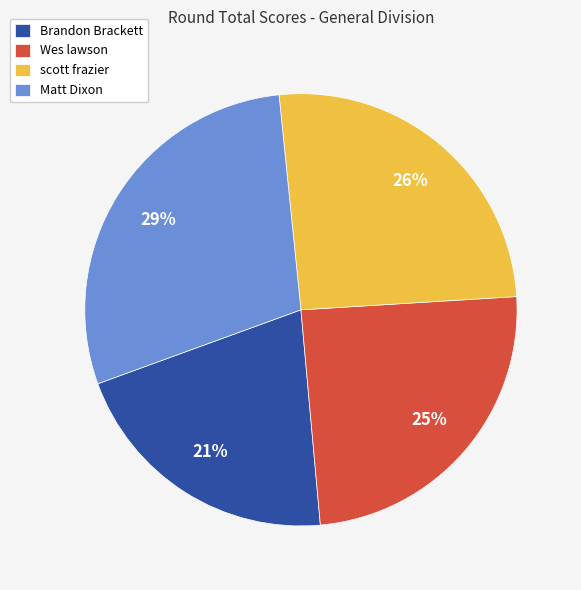

Do Wes lawson and Brandon Brackett together represent more than half of the pie?

No